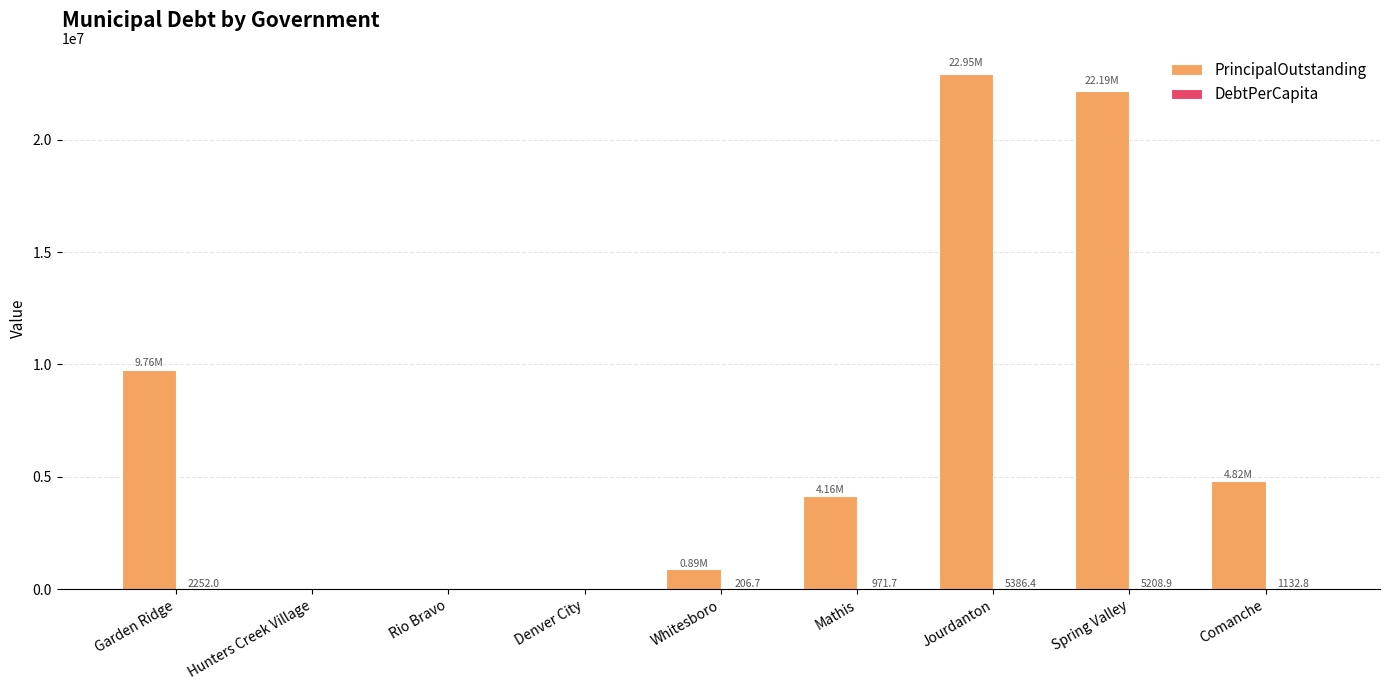

What is the sum of all PrincipalOutstanding values?

64762000.0